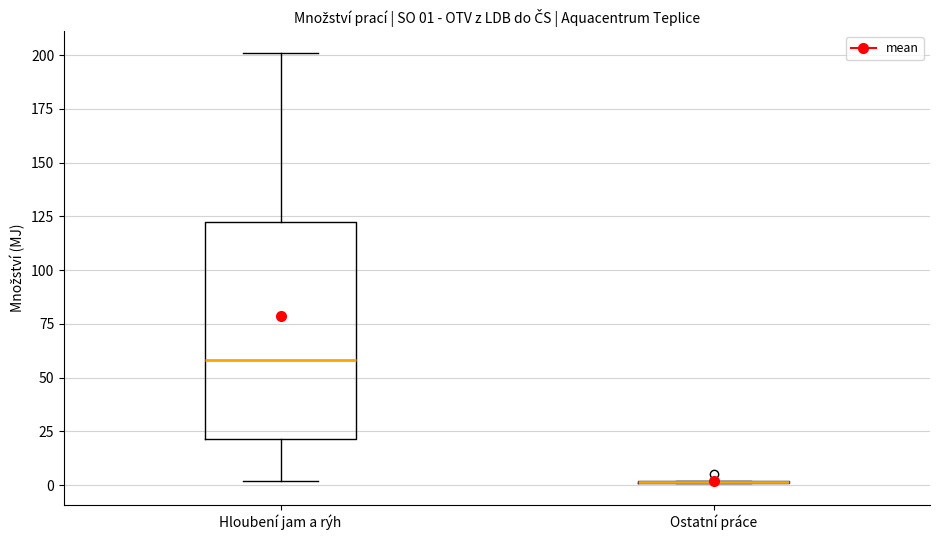

Comparing the boxes themselves (not the whiskers), which one is the tallest?

Hloubení jam a rýh